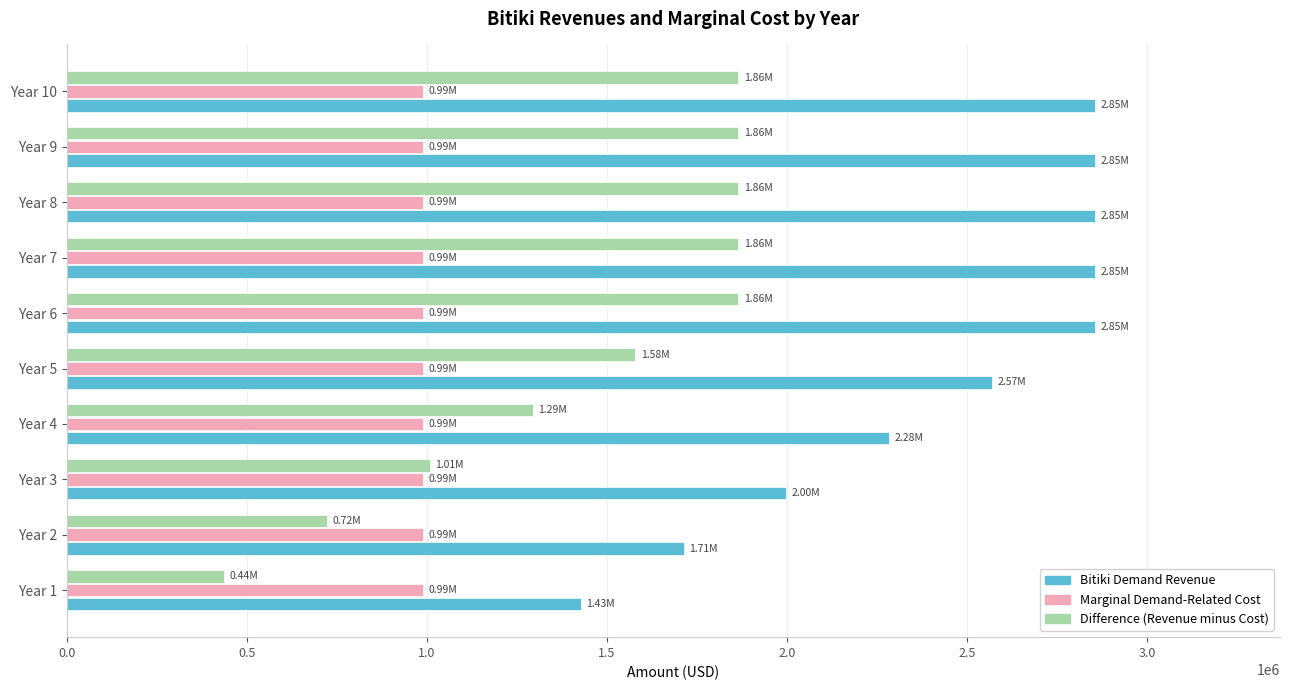

Is the value of Marginal Demand-Related Cost at Year 10 greater than the value of Difference (Revenue minus Cost) at Year 7?

No